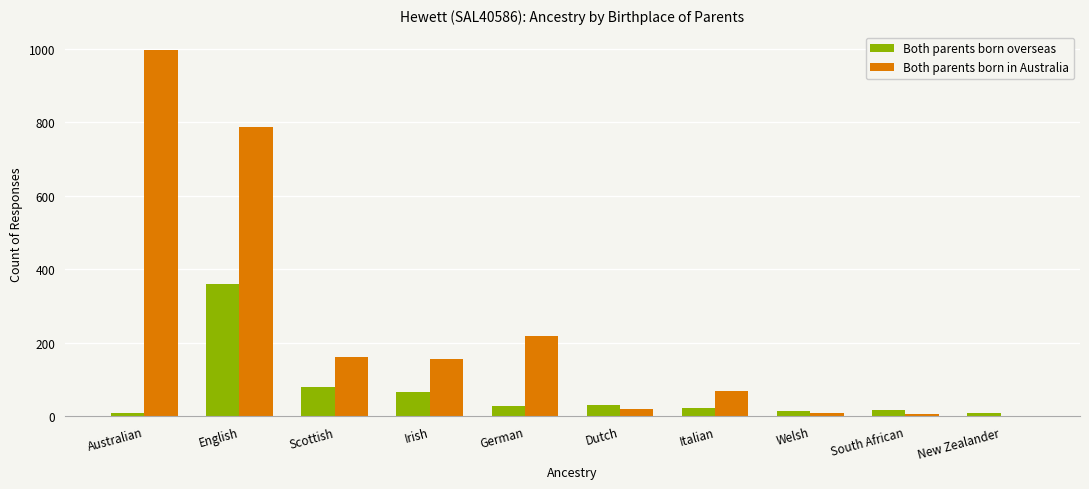

What is the sum of all Both parents born overseas values?

643